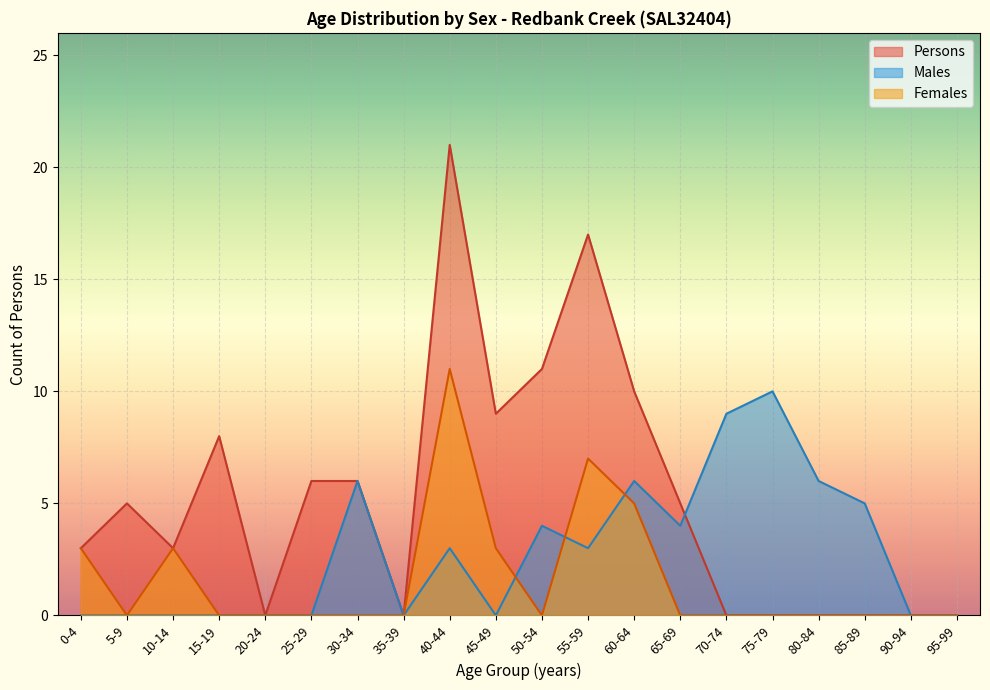

At how many categories does at least one series exceed 3?

14